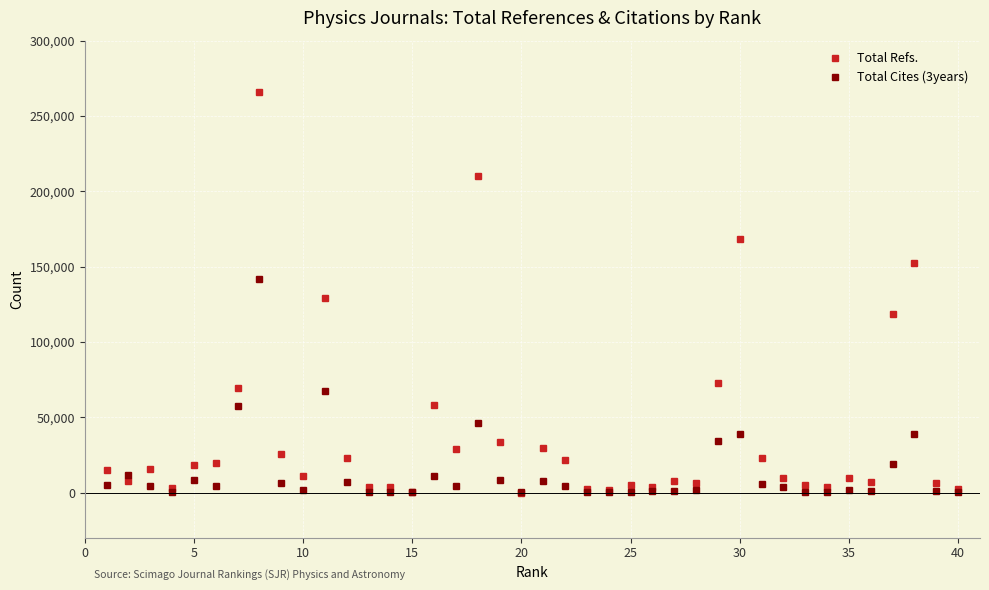

At how many categories does at least one series exceed 101974?

6